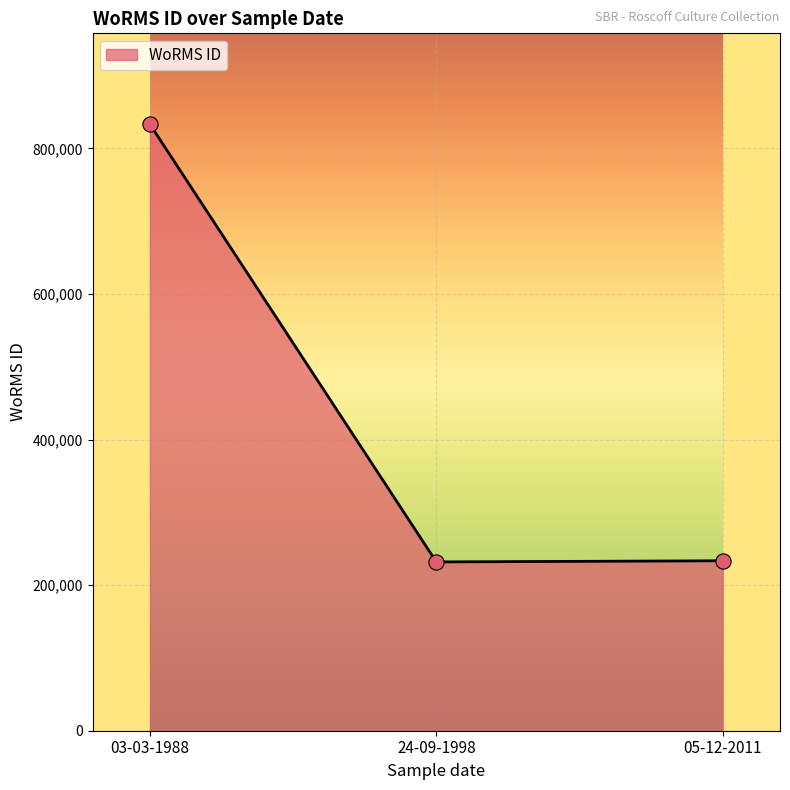

What is the ratio of the value at 03-03-1988 to the value at 05-12-2011?

3.6